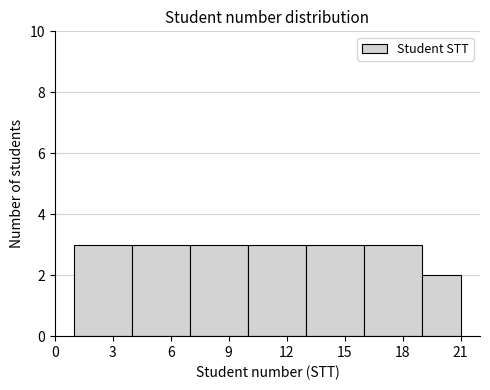

What is the height of the bar covering 4 to 7 on the x-axis? The values are not printed on the chart, so give them approximately, as read against the axis.

3